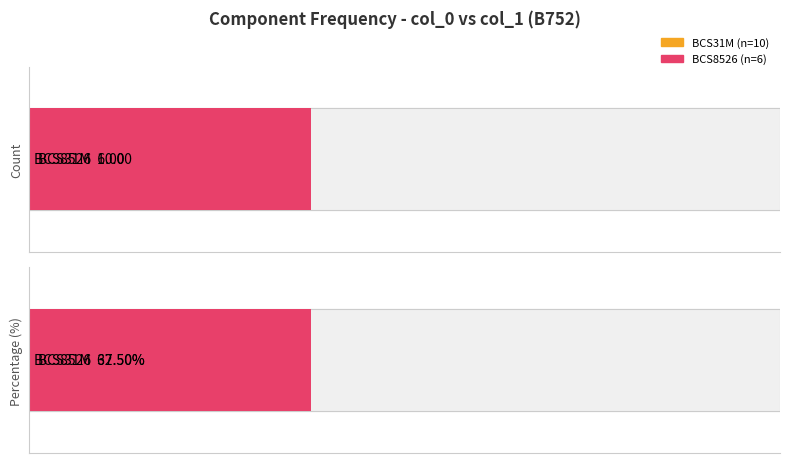

Reading right to left, transcribe all the data shown in this chart.

BCS31M: 10	10
BCS8526: 6	6